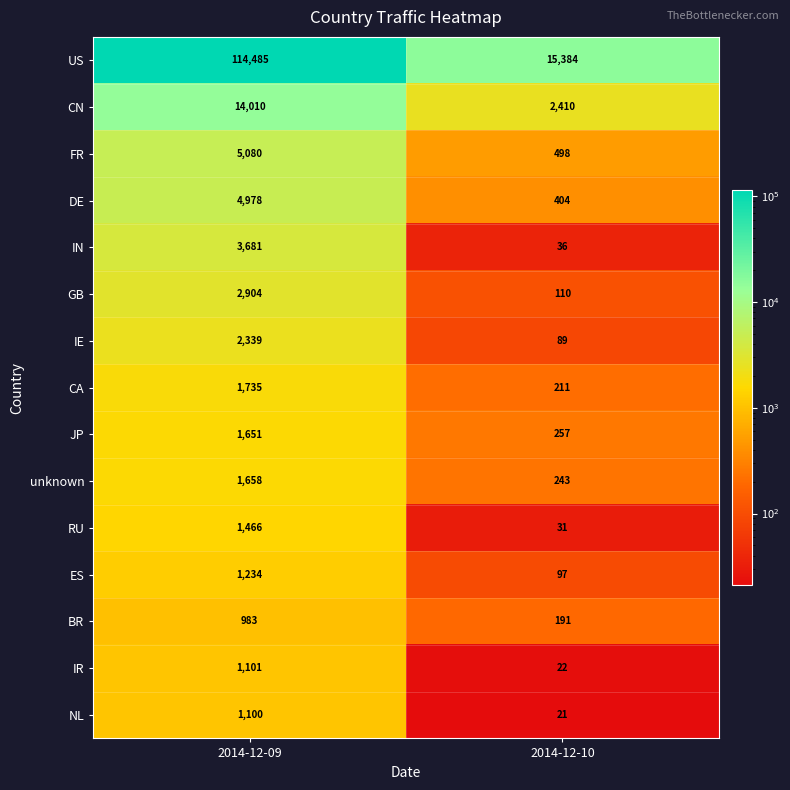

Reading left to right, what are all the values shown in this chart?

US: 2014-12-09=114485	2014-12-10=15384
CN: 2014-12-09=14010	2014-12-10=2410
FR: 2014-12-09=5080	2014-12-10=498
DE: 2014-12-09=4978	2014-12-10=404
IN: 2014-12-09=3681	2014-12-10=36
GB: 2014-12-09=2904	2014-12-10=110
IE: 2014-12-09=2339	2014-12-10=89
CA: 2014-12-09=1735	2014-12-10=211
JP: 2014-12-09=1651	2014-12-10=257
unknown: 2014-12-09=1658	2014-12-10=243
RU: 2014-12-09=1466	2014-12-10=31
ES: 2014-12-09=1234	2014-12-10=97
BR: 2014-12-09=983	2014-12-10=191
IR: 2014-12-09=1101	2014-12-10=22
NL: 2014-12-09=1100	2014-12-10=21